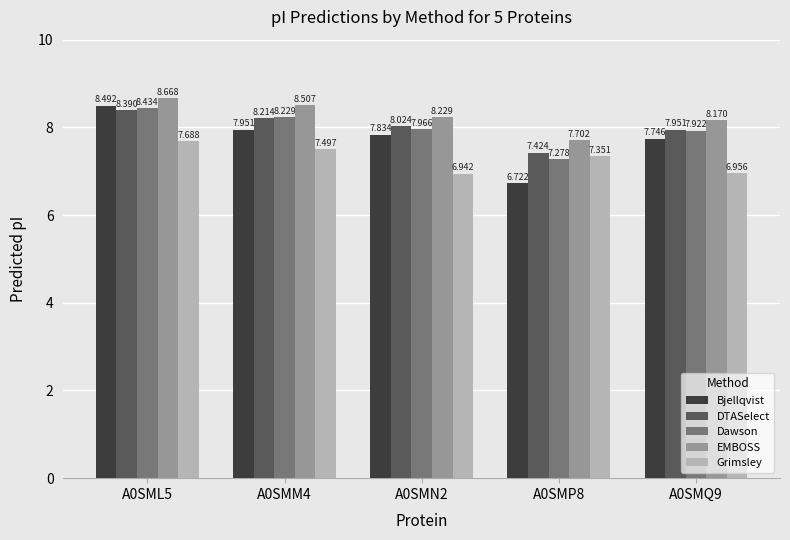

How many groups of bars are there?

5